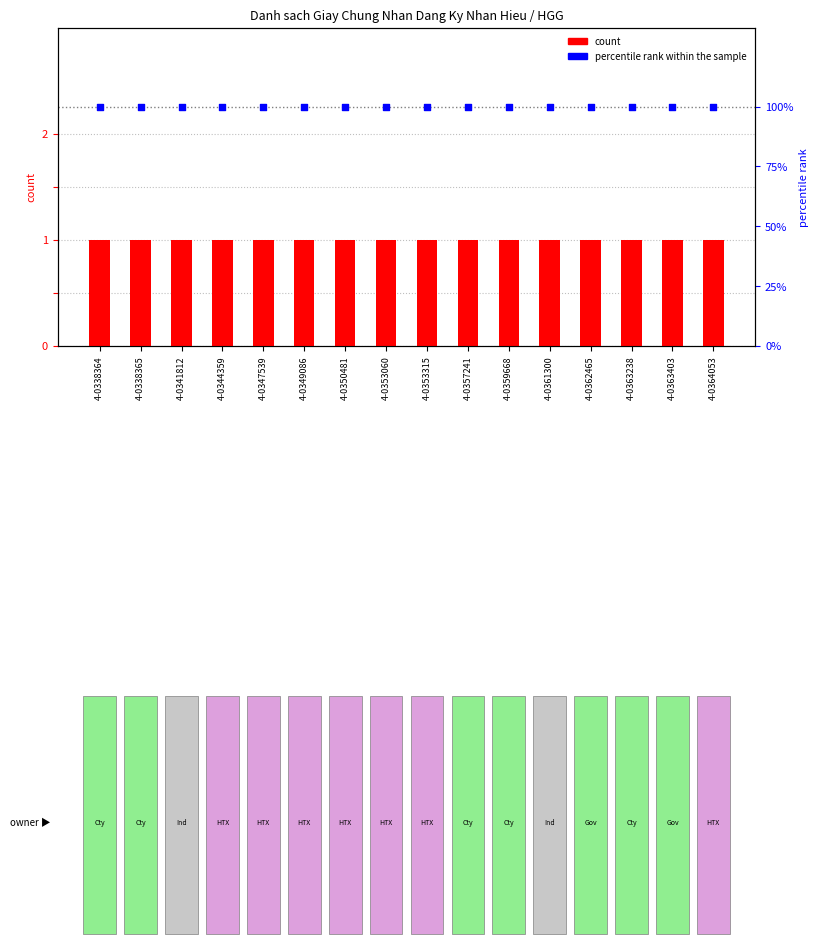

What are all the series names shown in the legend?

count, percentile rank within the sample